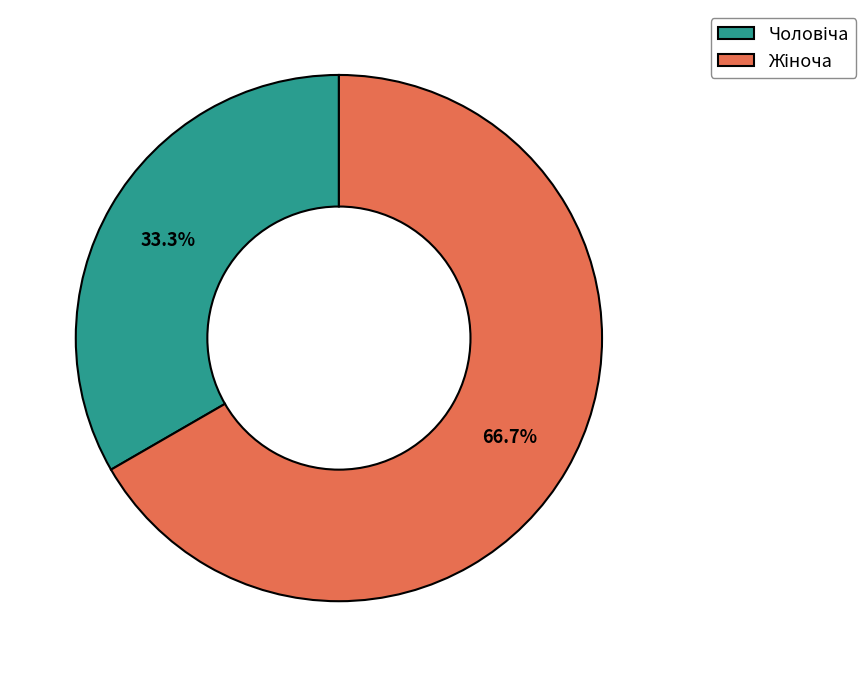

Is there any slice that represents more than half of the pie?

Yes